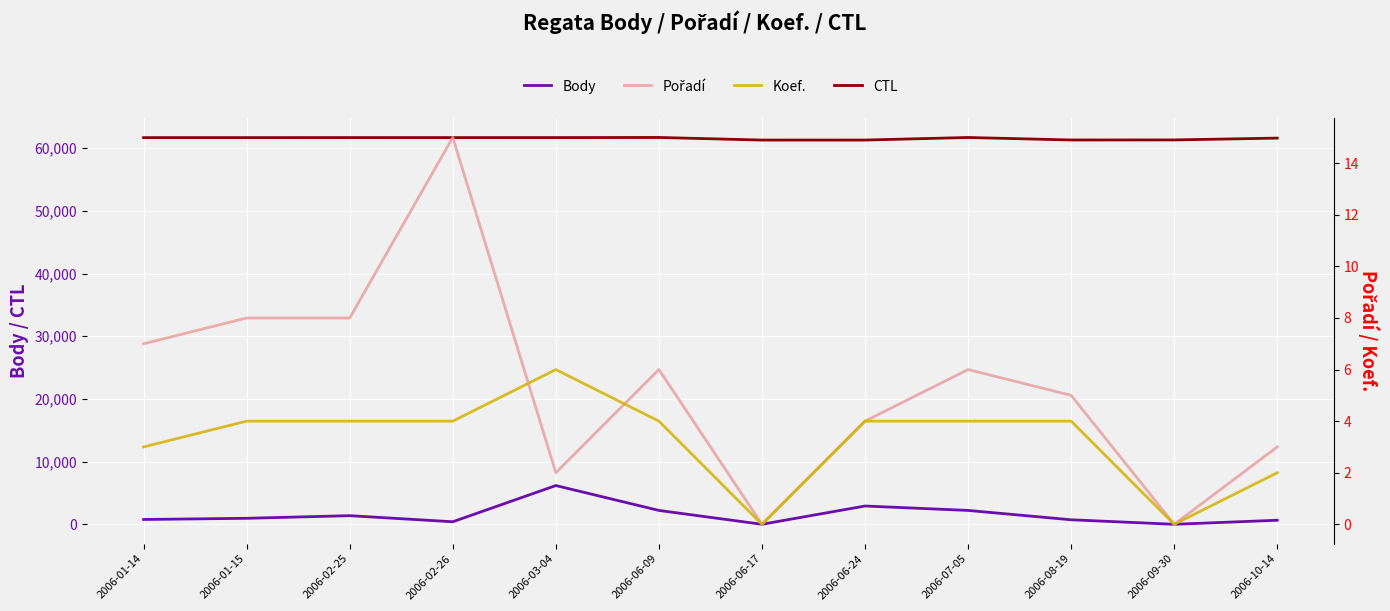

How many data points in CTL are less than 61702?

6